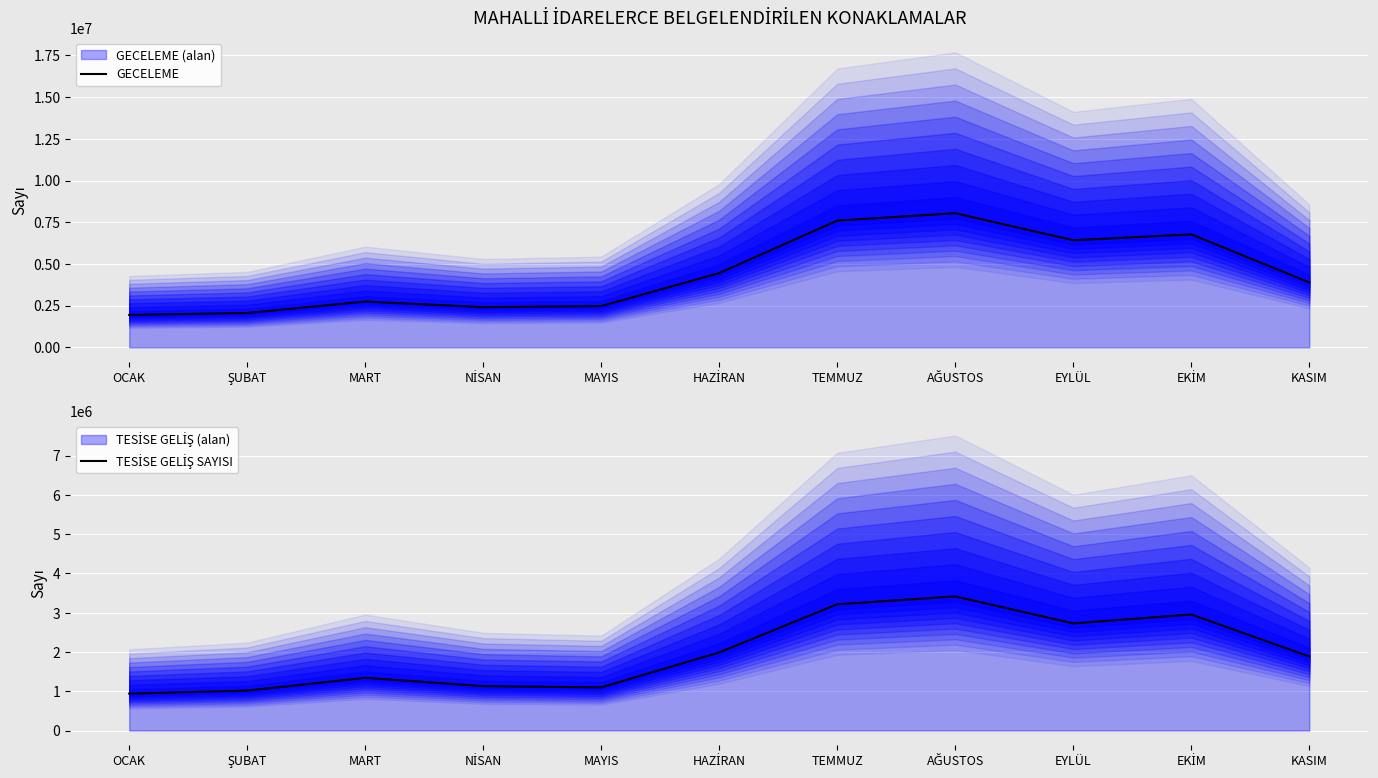

Between EKİM and AĞUSTOS, which is larger?

AĞUSTOS